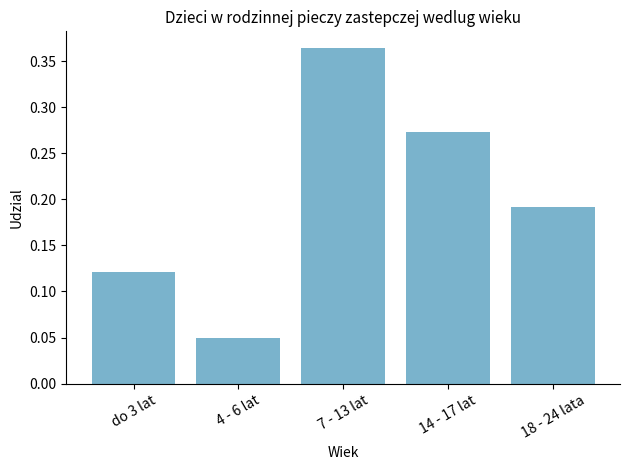

What is the label of the 2nd bar from the left?

4 - 6 lat